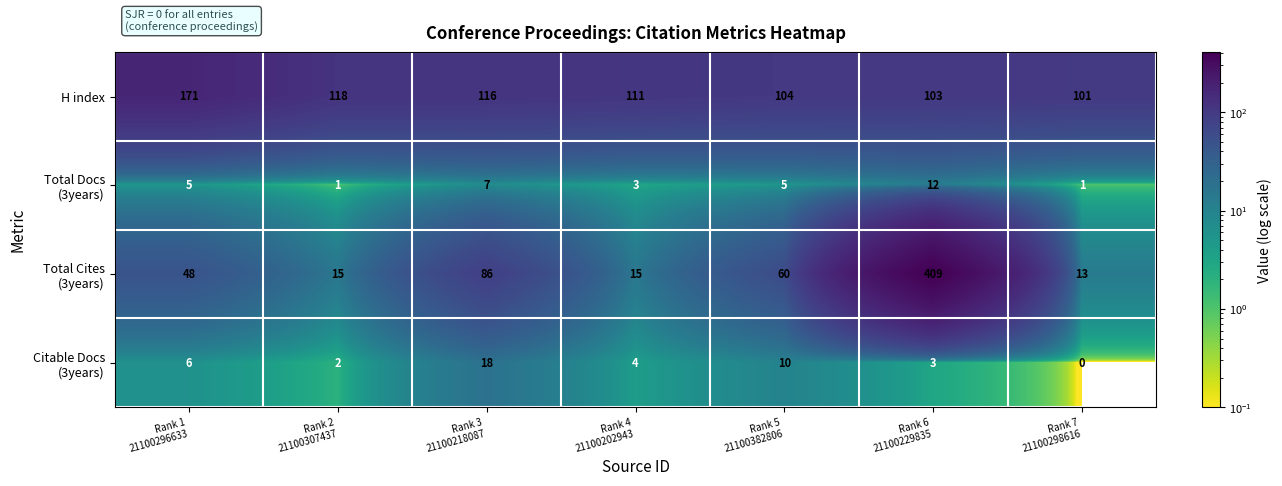

What is the difference between the highest and lowest values at Rank 4
21100202943?

108